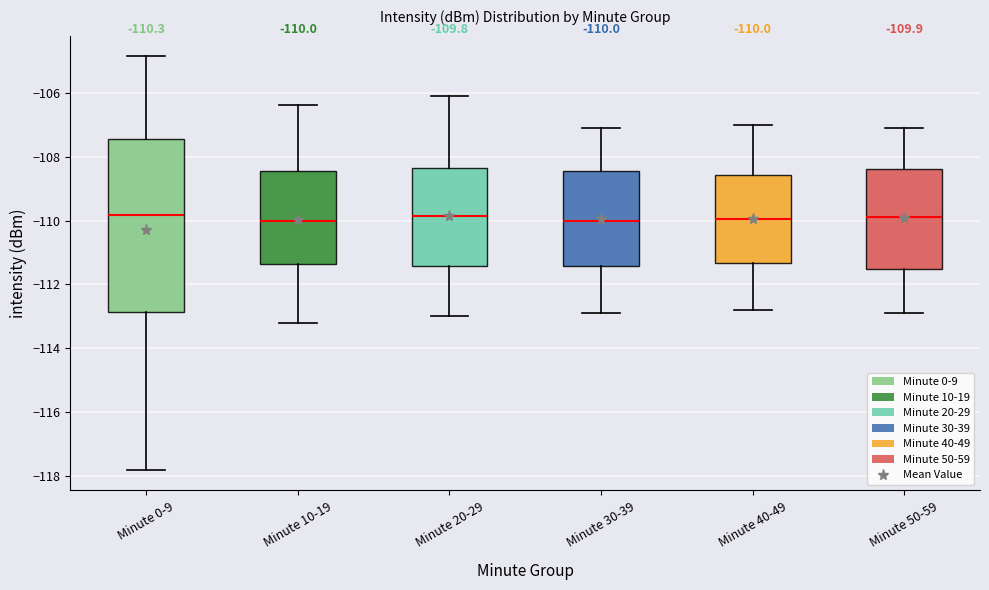

Which box is the tallest, from its lower edge to its upper edge?

Minute 0-9